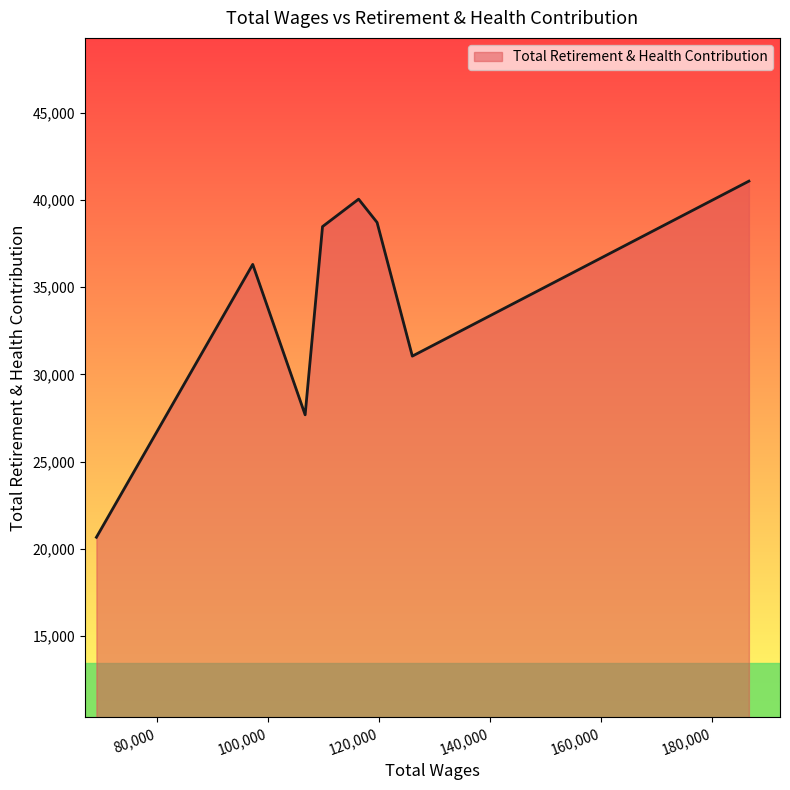

What is the smallest value displayed?

20658